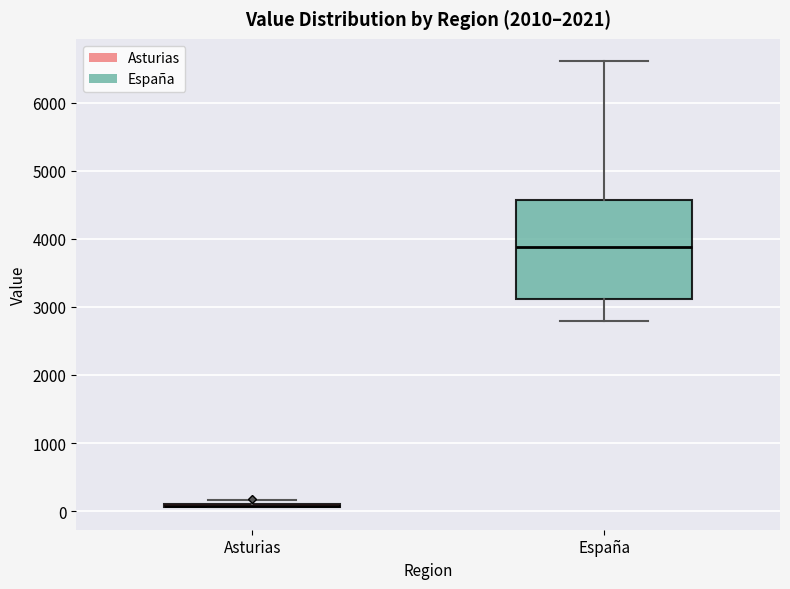

Reading left to right, transcribe this box plot: for each box, give where its median line is, the range the box spans, and where its two whiskers end, as read against the y-axis. The values are not printed on the chart, so give them approximately, as read against the axis.

Asturias: box collapsed to a line at 100, whiskers 100 to 200
España: median 3900, box 3100 to 4600, whiskers 2800 to 6600